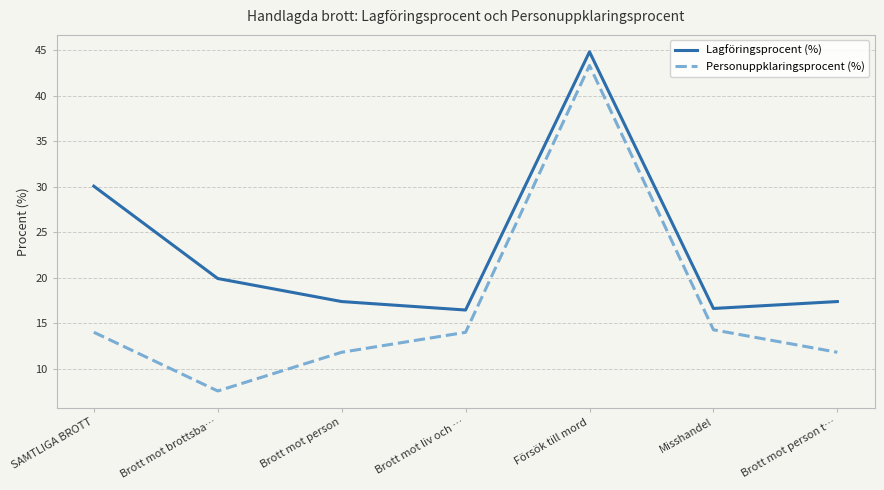

At Brott mot person, list the series in order from largest to smallest.

Lagföringsprocent (%), Personuppklaringsprocent (%)